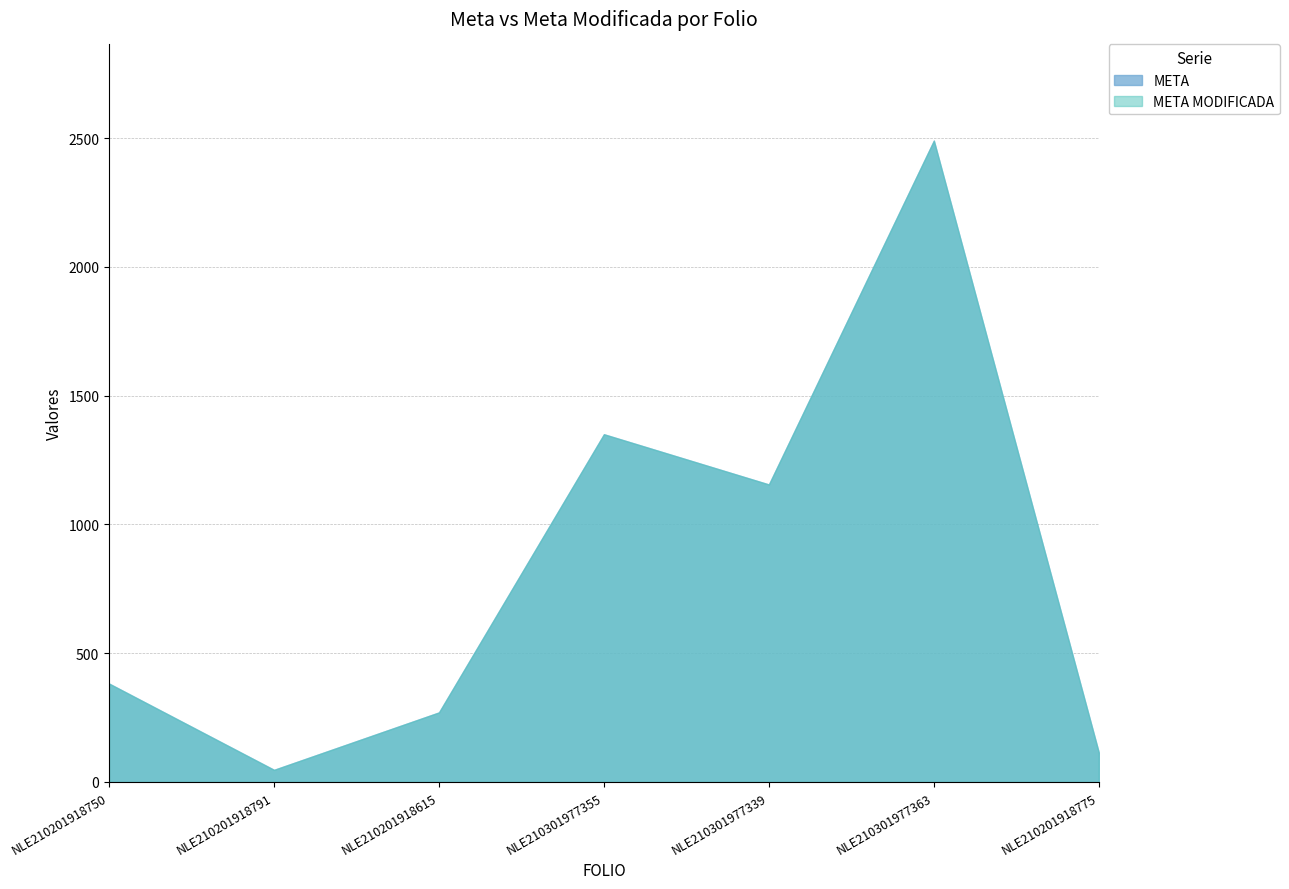

Does the chart have visible grid lines?

Yes